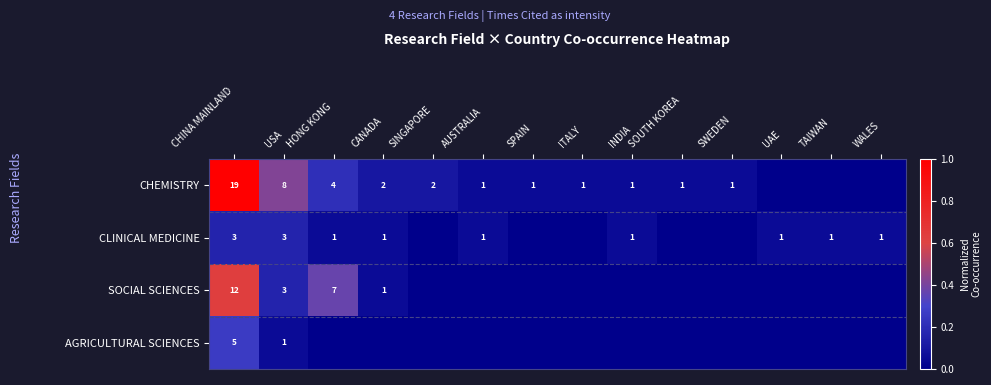

True or false: CLINICAL MEDICINE has a value of 2 at AUSTRALIA.

False